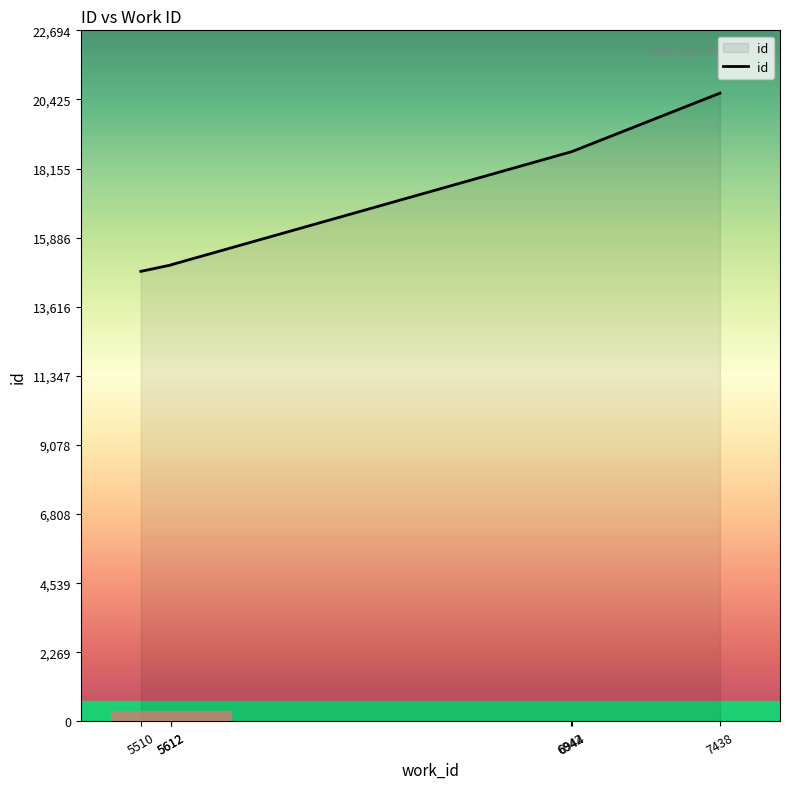

List the labels in order of value, largest first.

7438, 6944, 6942, 5612, 5612, 5510